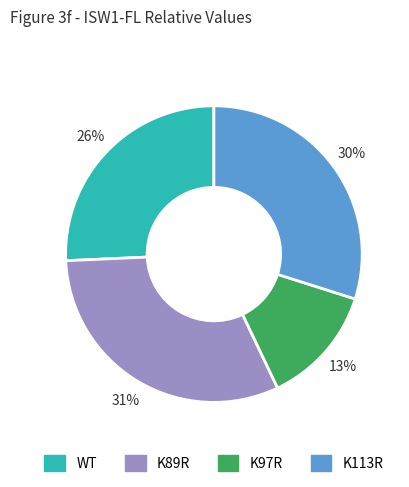

Is there any slice that represents more than half of the pie?

No